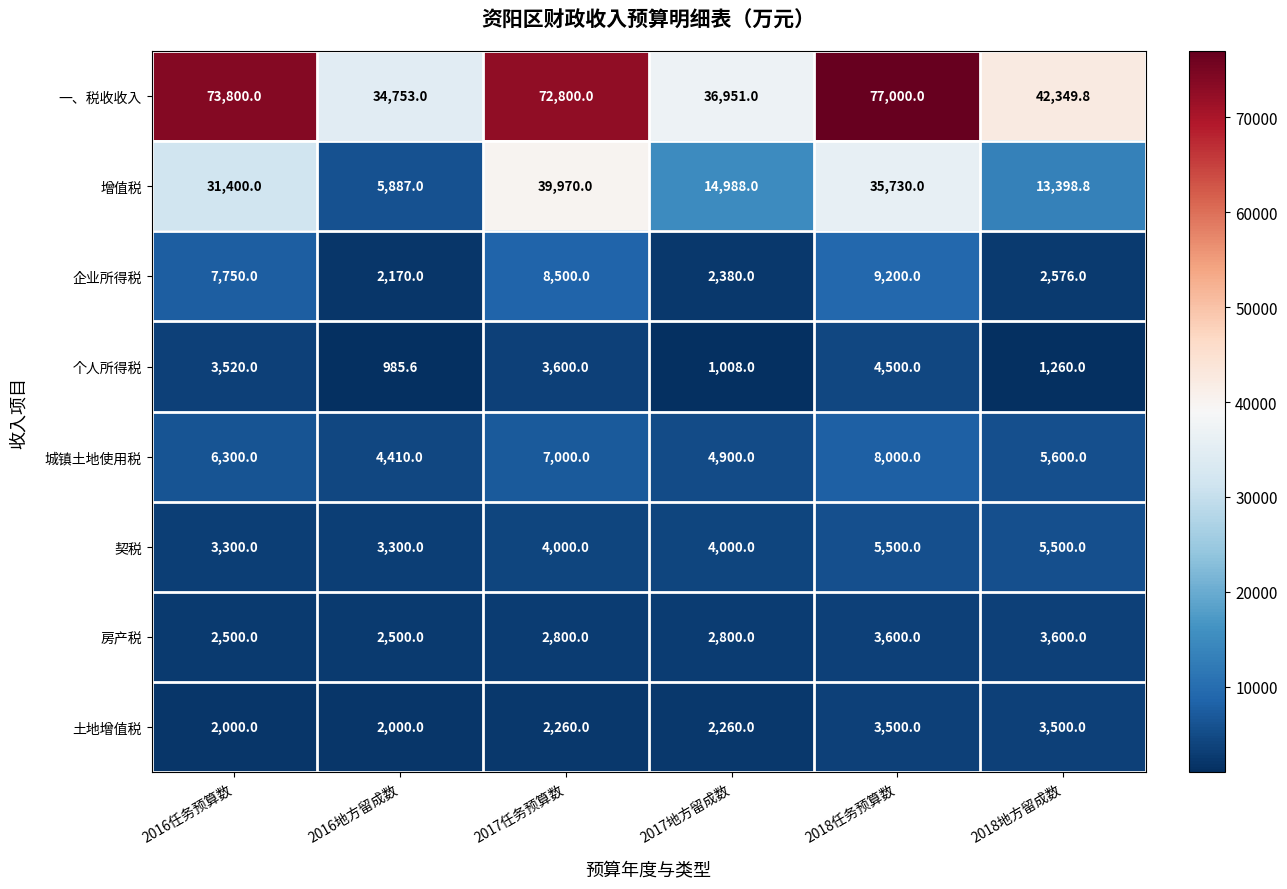

What is the sum of all 一、税收收入 values?

337653.8